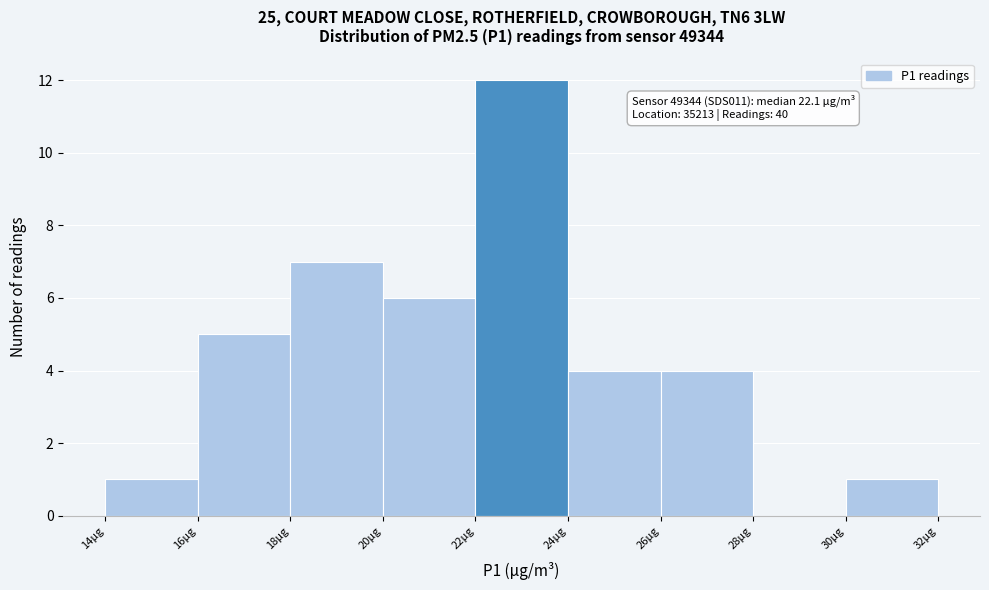

Which range on the x-axis has the tallest bar?

22 to 24